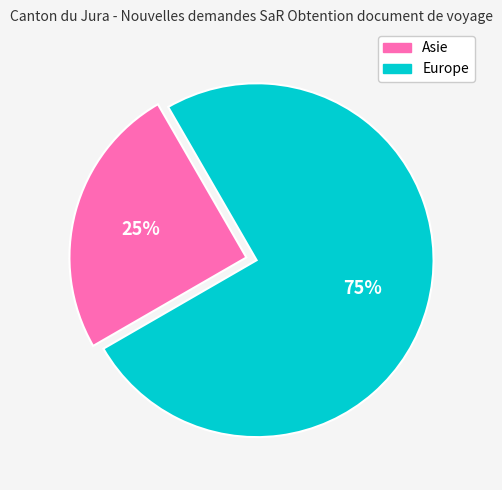

Rank the categories by value from lowest to highest.

Asie, Europe